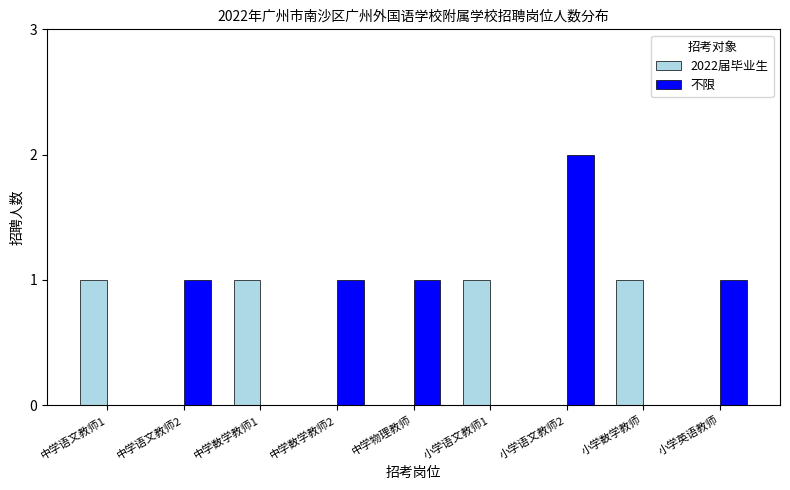

Which category has the highest value in the 不限 series?

小学语文教师2